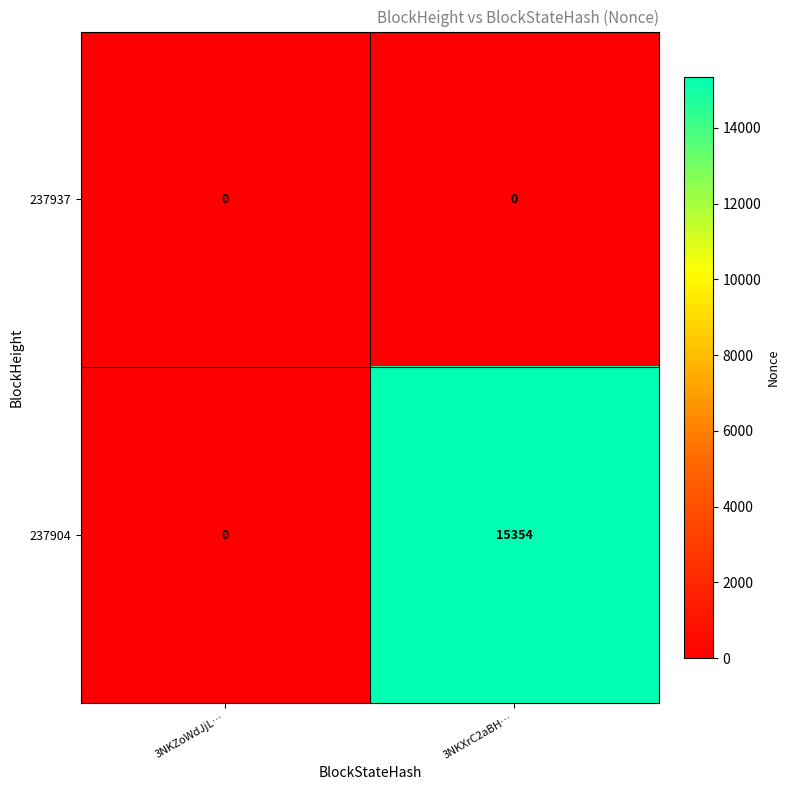

How many series are shown in this chart?

2